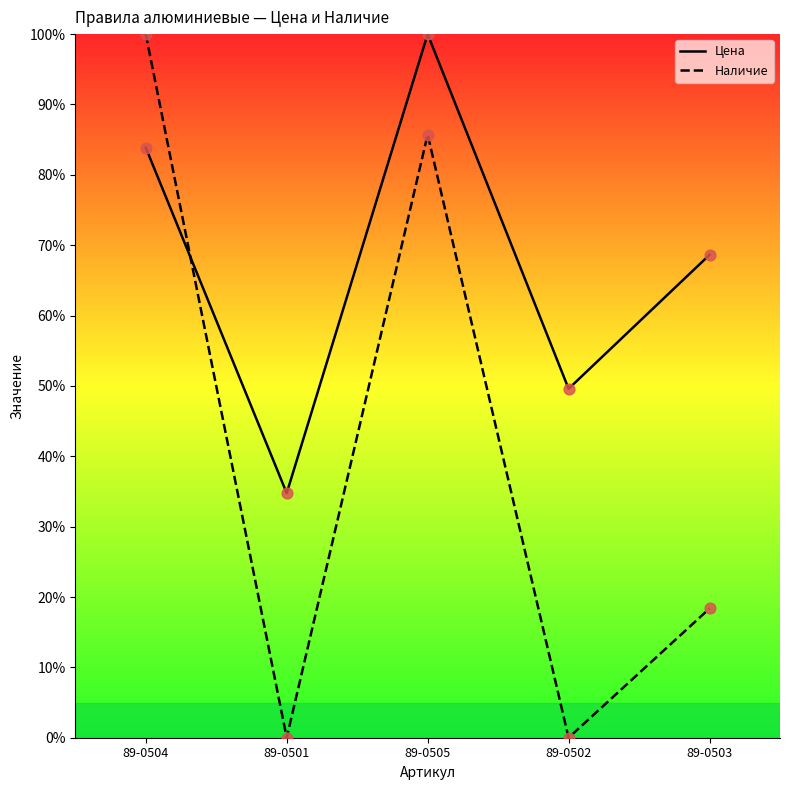

Which series has the largest total across all categories?

Цена